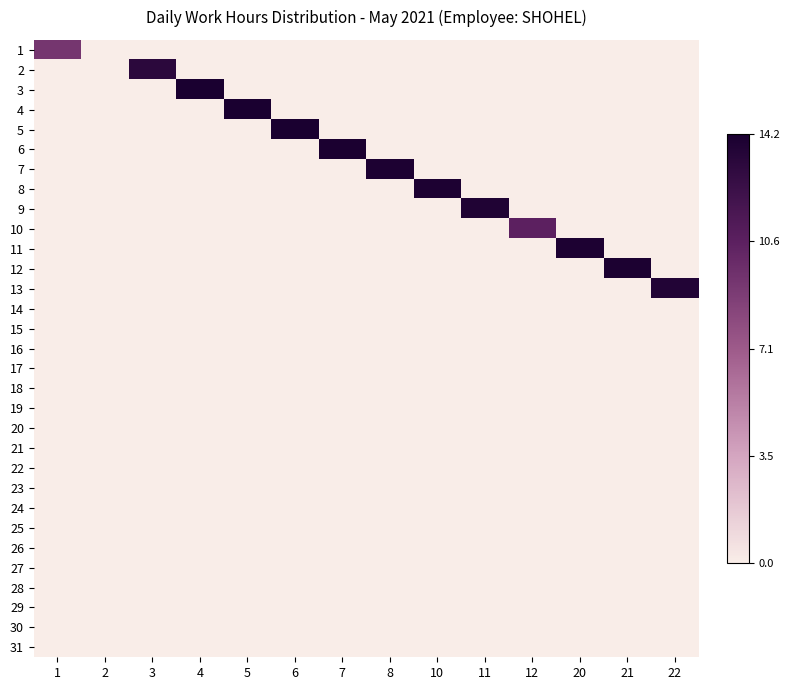

Which label corresponds to the largest value in the chart?

4